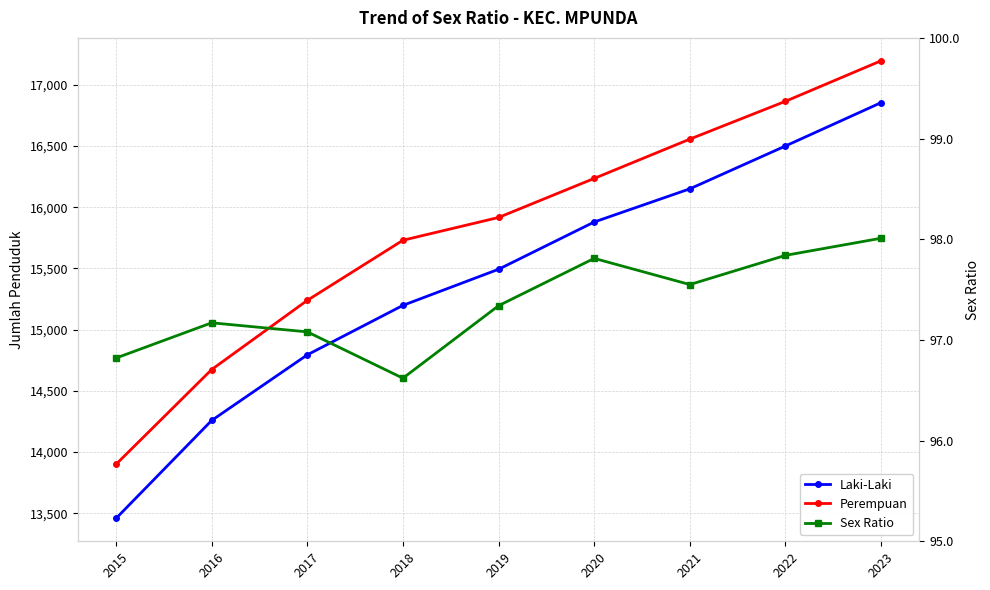

What is the sum of the Sex Ratio values at 2018 and 2020?

194.4